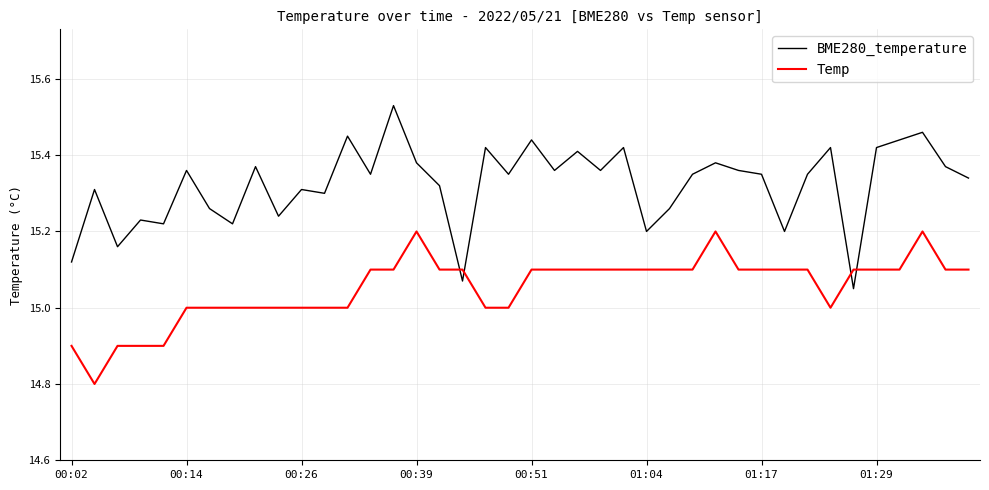

What is the minimum value shown in the chart?

14.8